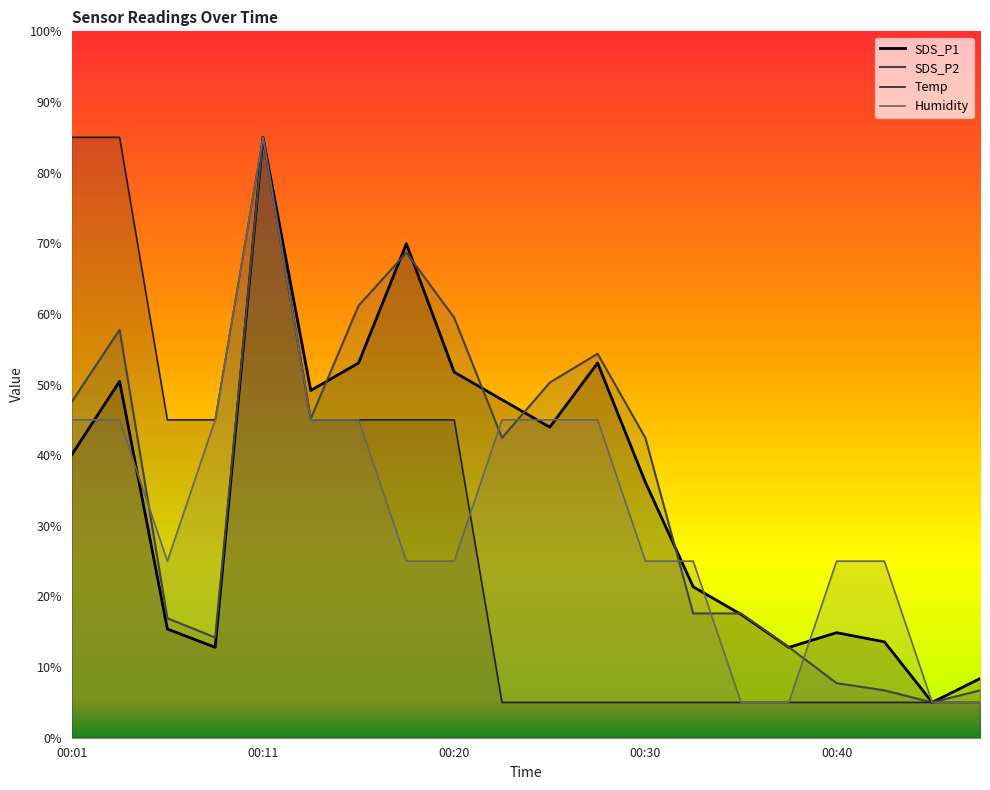

Rank the series at 00:45 from highest to lowest value.

SDS_P1, SDS_P2, Temp, Humidity